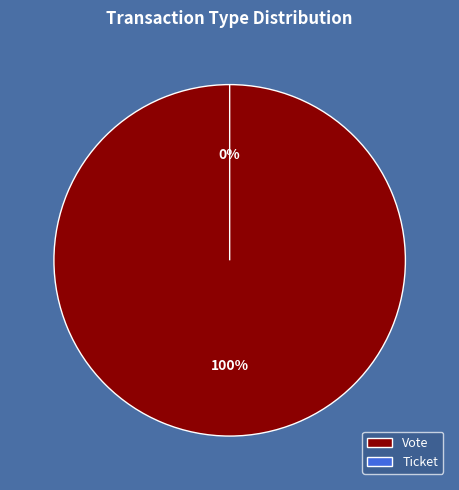

Between Vote and Ticket, which is larger?

Vote